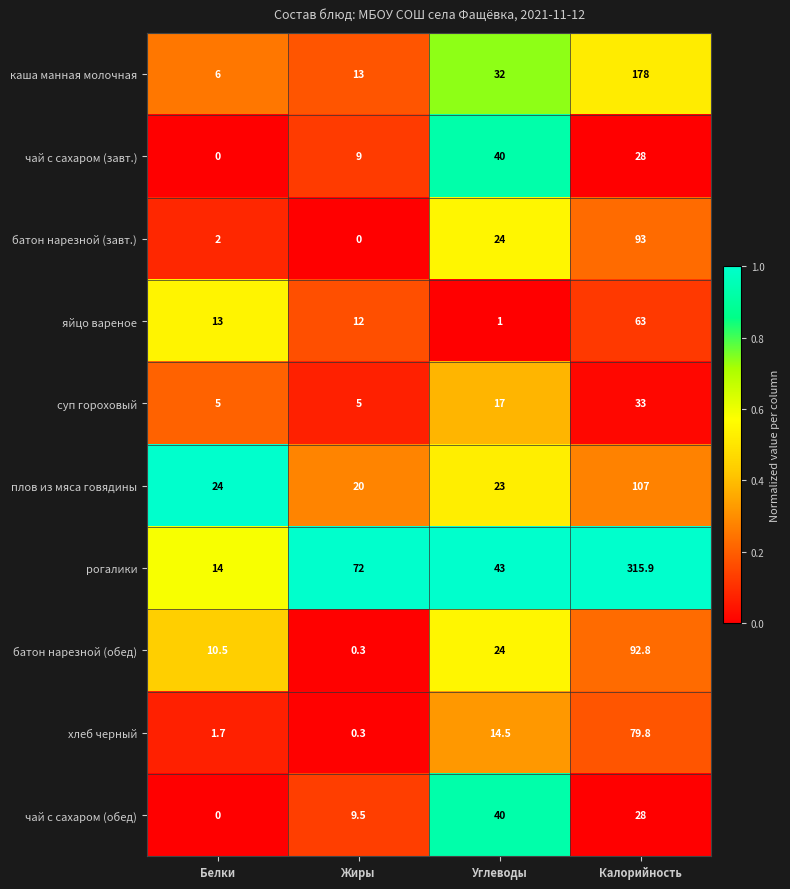

Which category has the highest value across all series?

Калорийность